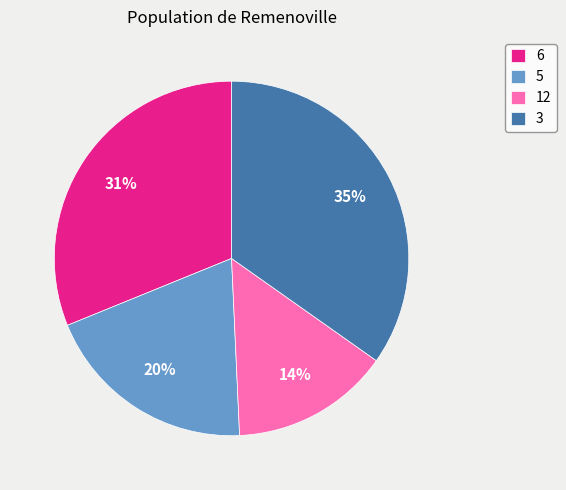

To the nearest percent, what portion does 12 represent?

14%